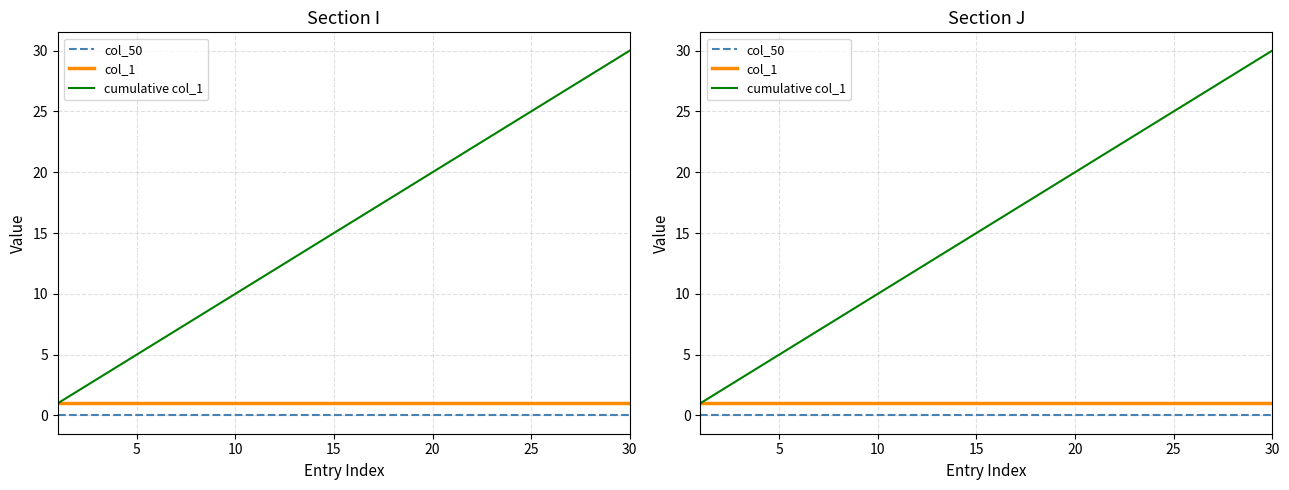

Between 13 and 17, which is larger?

13